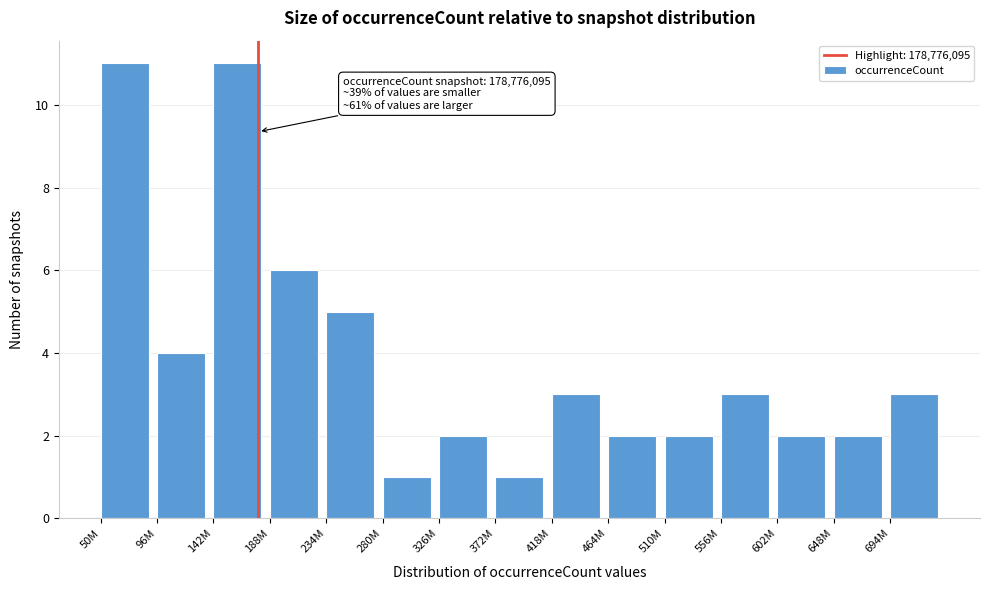

Reading right to left, transcribe all the data shown in this chart.

3	2	2	3	2	2	3	1	2	1	5	6	11	4	11